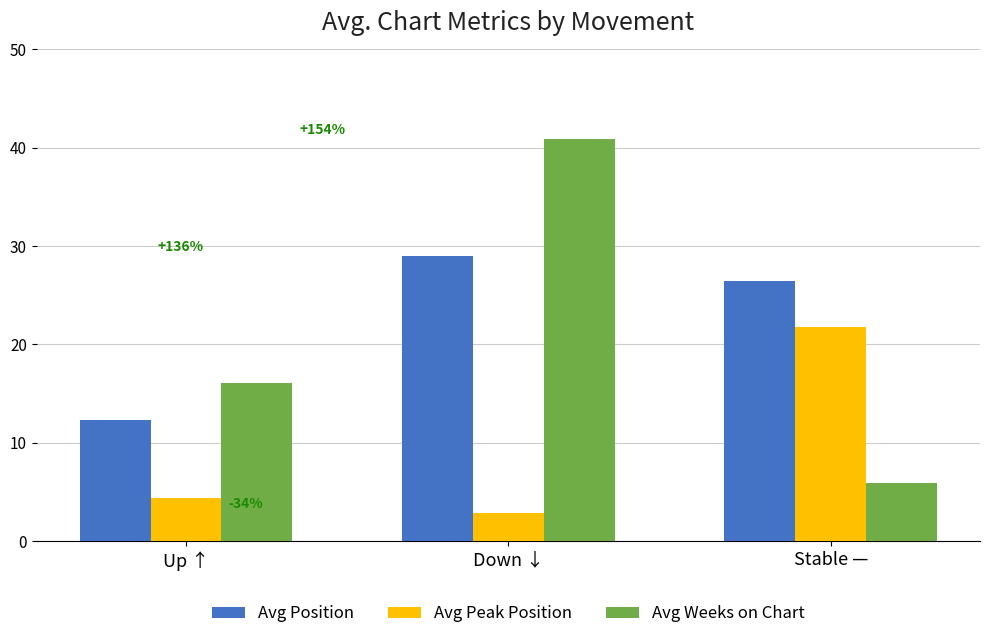

What are all the series names shown in the legend?

Avg Position, Avg Peak Position, Avg Weeks on Chart